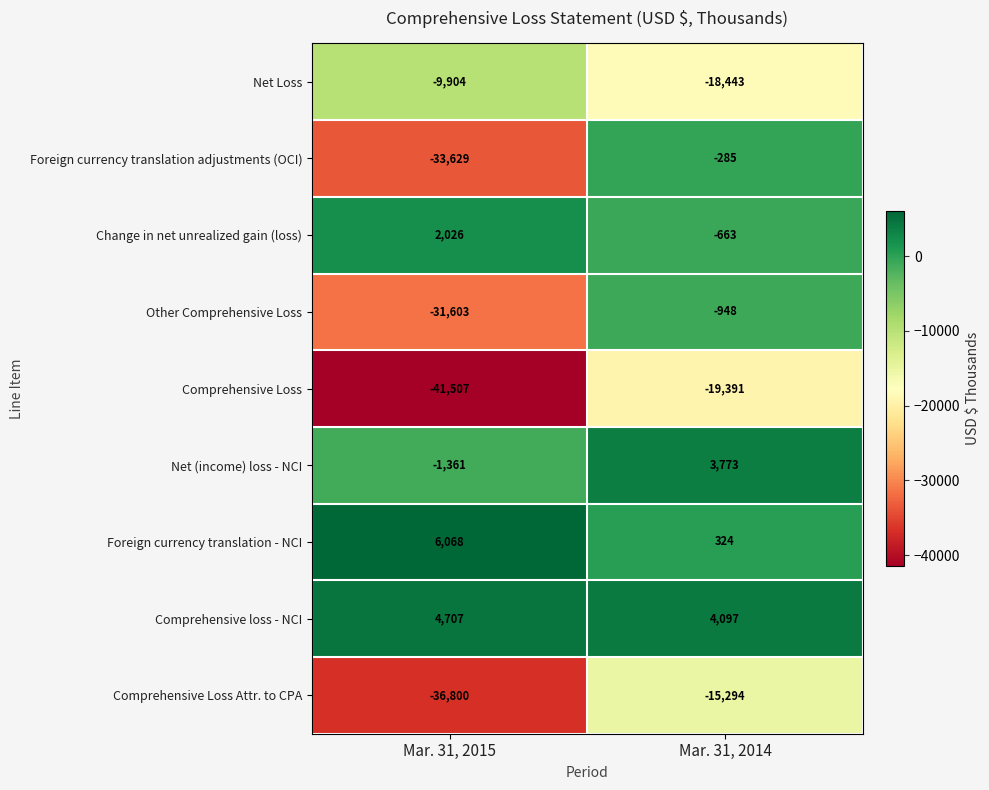

Which category has the lowest value across all series?

Mar. 31, 2015